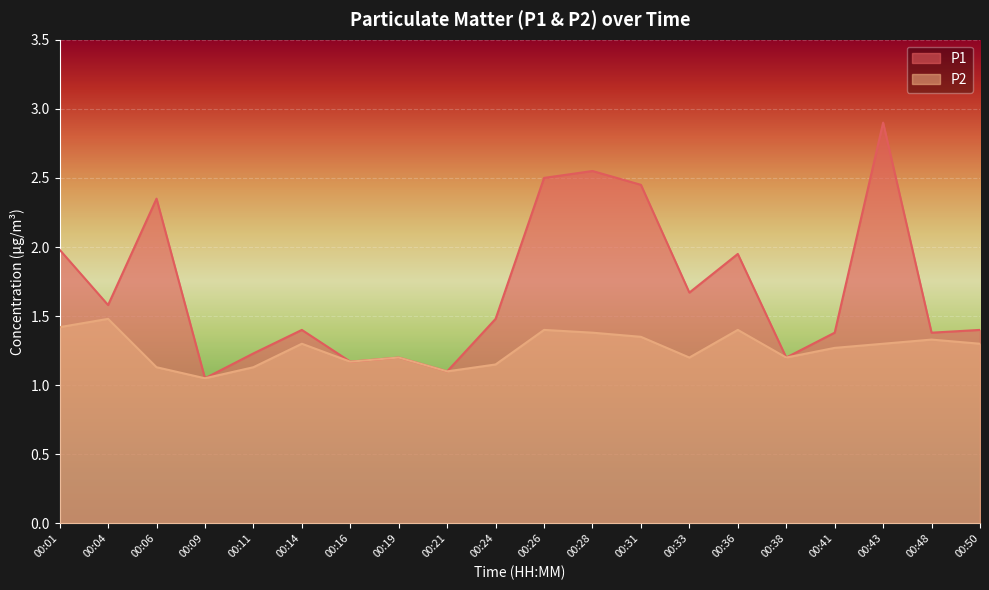

Where is P2 nearest to the value 1?

00:09